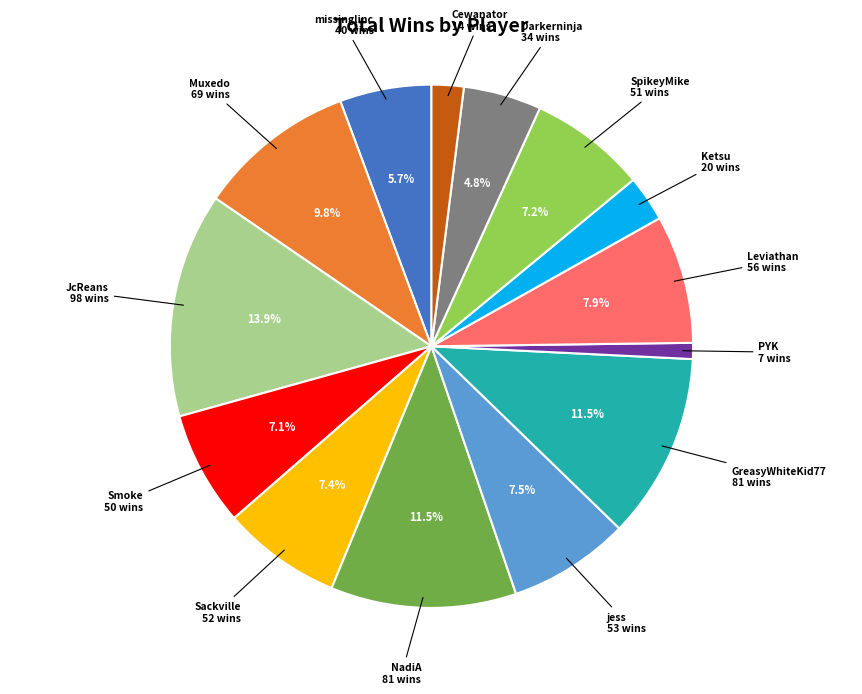

Count the number of slices in the pie.

14